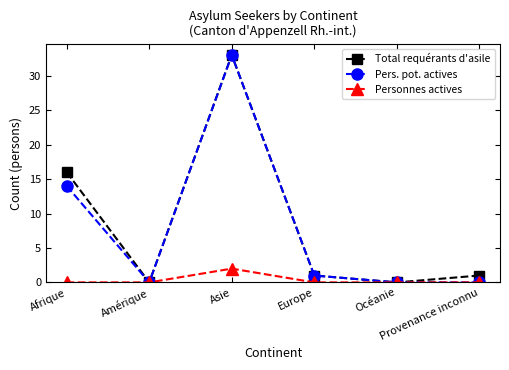

What is the sum of all Personnes actives values?

2